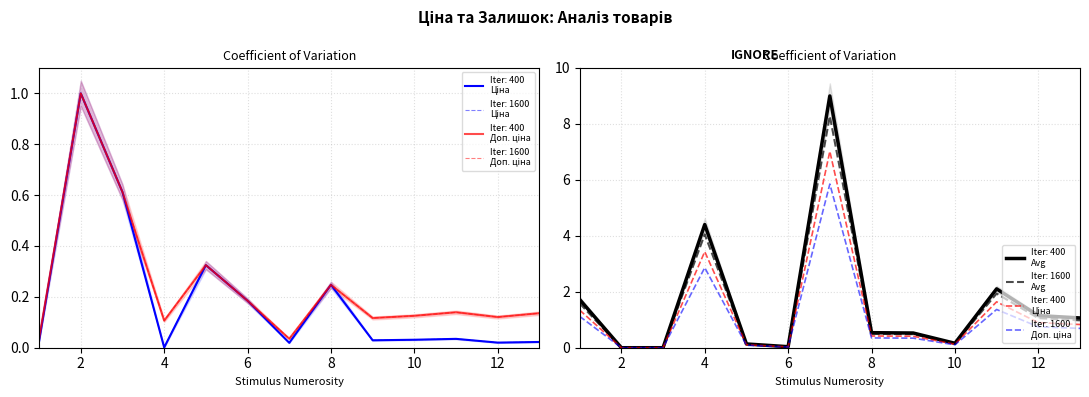

True or false: Ціна and Залишок cross at least once.

True